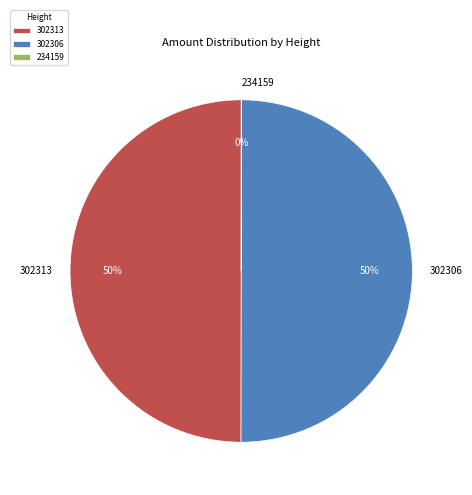

To the nearest percent, what is the combined percentage of 302306 and 302313?

100%